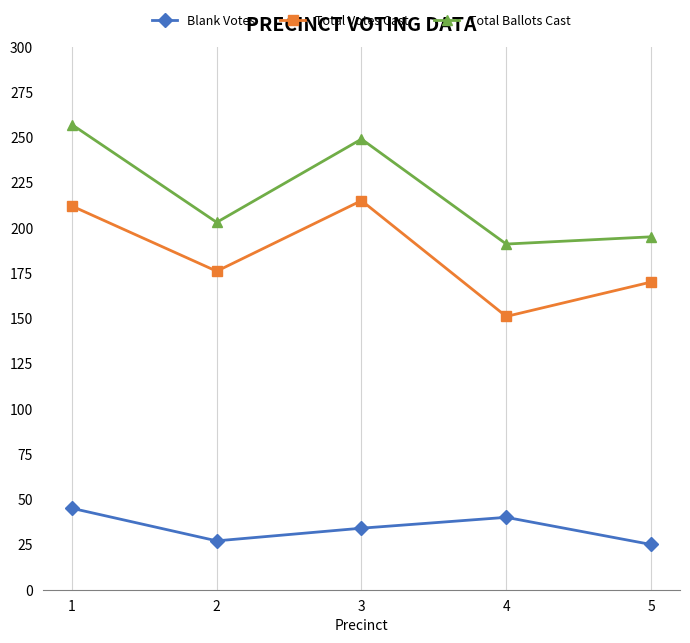

Reading left to right, transcribe all the data shown in this chart.

Blank Votes: 45	27	34	40	25
Total Votes Cast: 212	176	215	151	170
Total Ballots Cast: 257	203	249	191	195